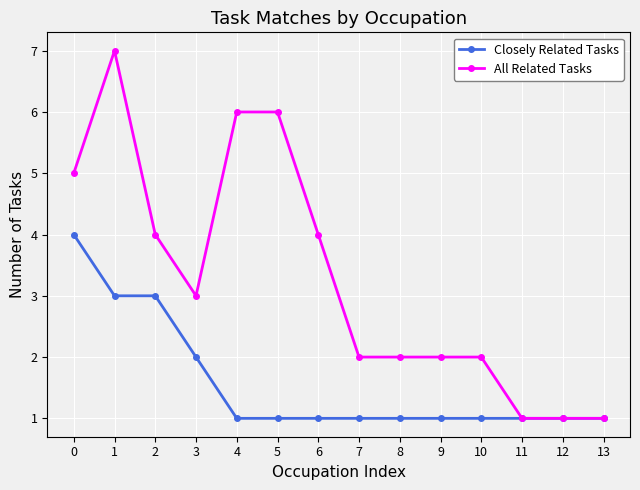

At which category does the chart reach its peak across all series?

1